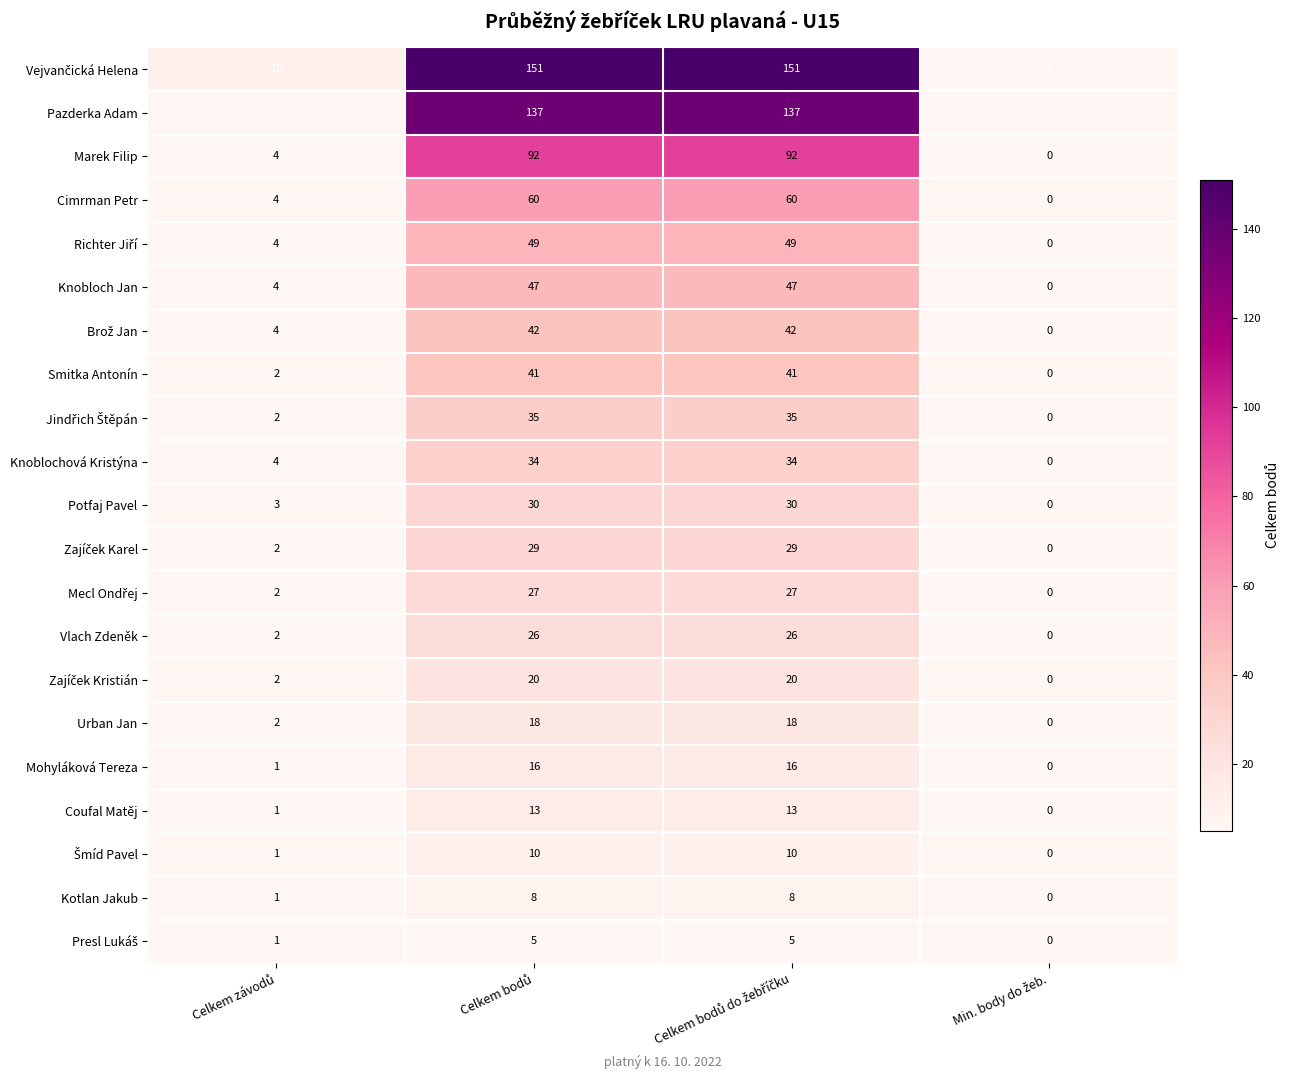

What is the difference between the maximum and minimum values in the Mohyláková Tereza series?

16